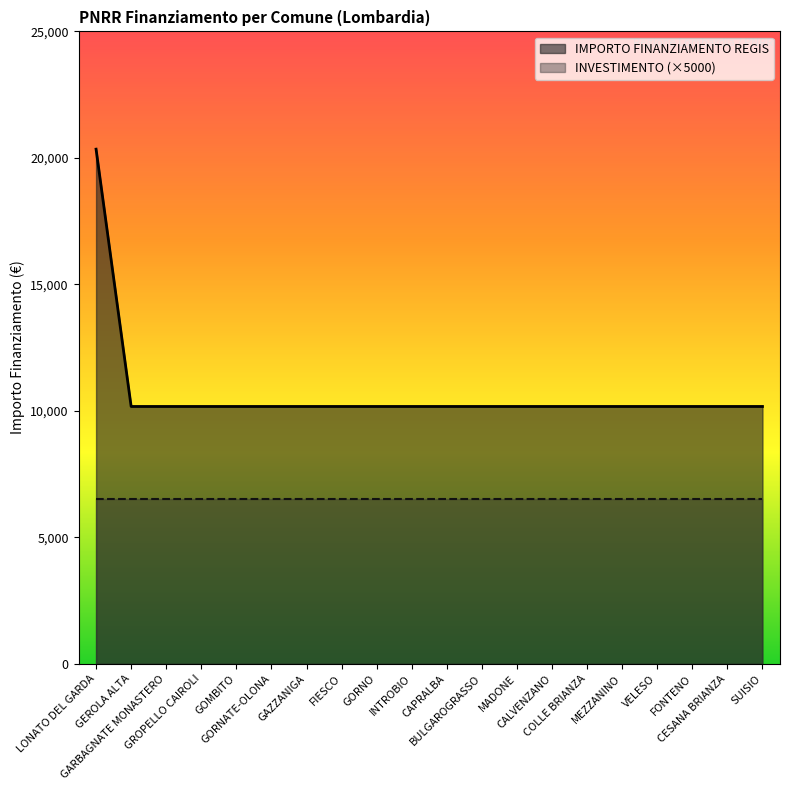

How many lines are shown in the chart?

2